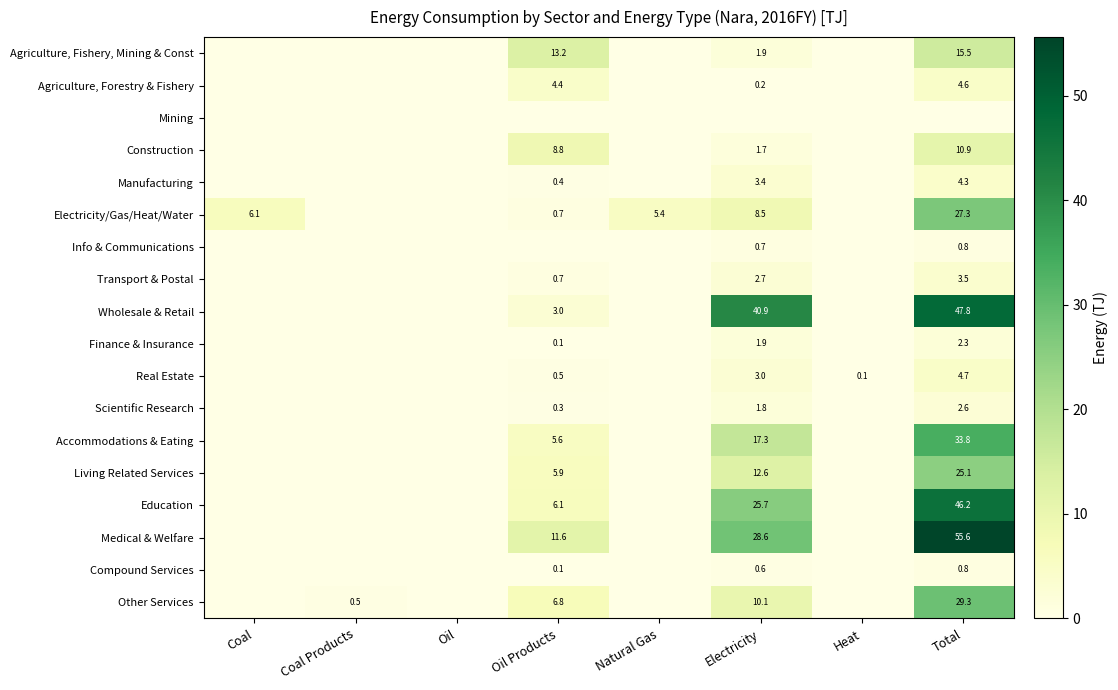

Is the value of Education at Total greater than the value of Real Estate at Heat?

Yes